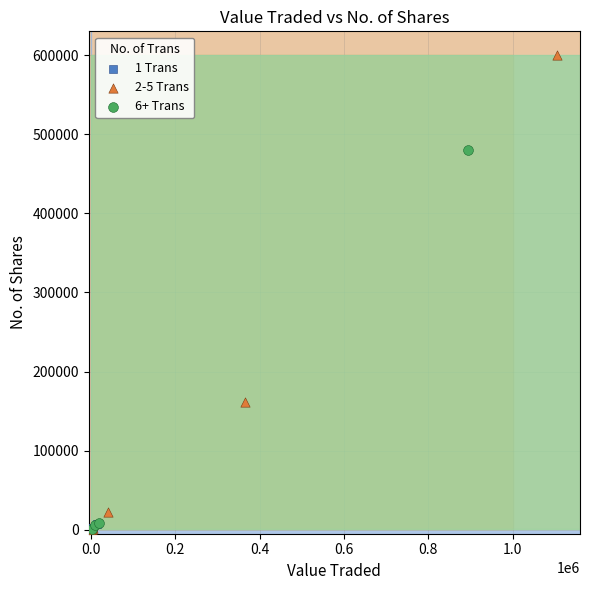

Which series reaches the maximum Y coordinate?

2-5 Trans